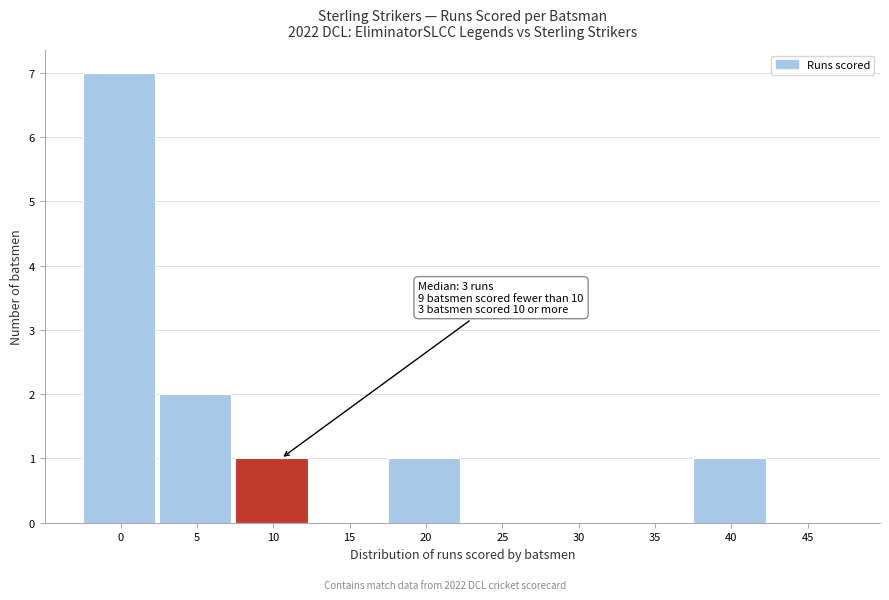

Reading right to left, what are all the values shown in this chart?

45=0	40=1	35=0	30=0	25=0	20=1	15=0	10=1	5=2	0=7